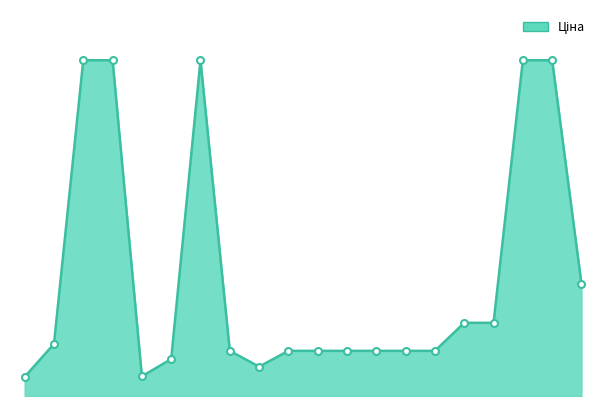

Does the chart display data point markers on the line(s)?

No